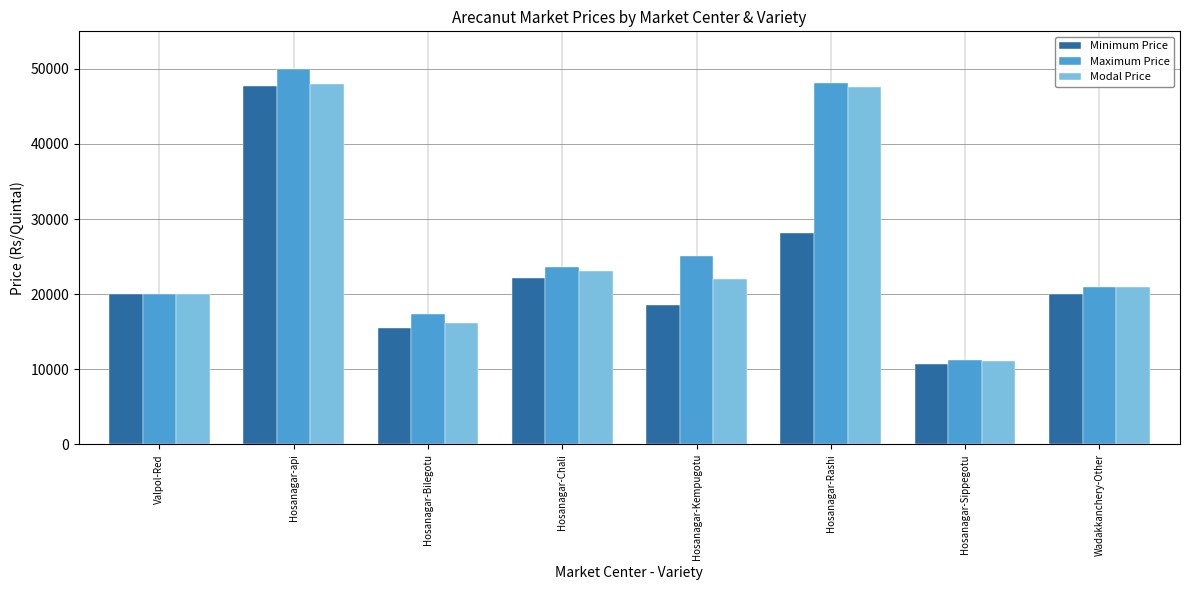

What is the label of the 2nd bar from the left?

Hosanagar-api